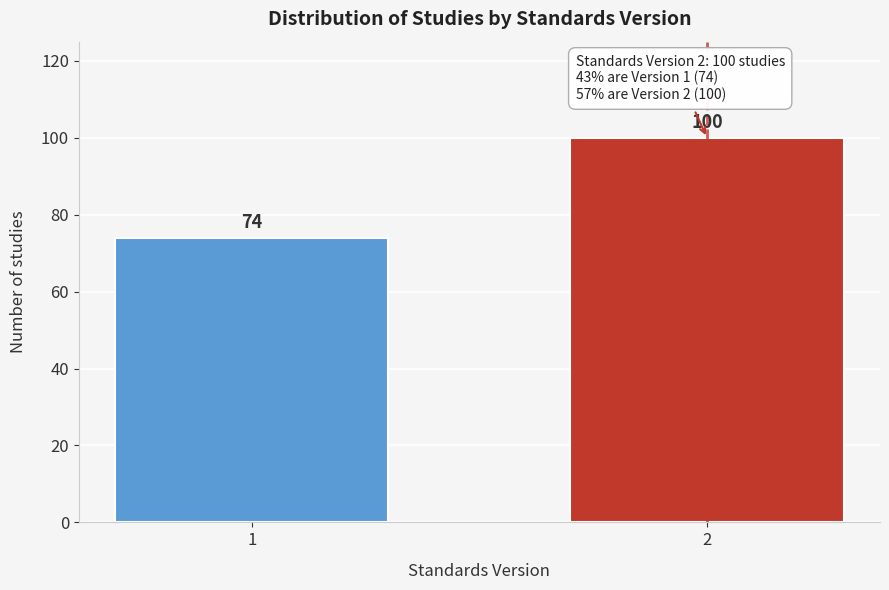

Reading left to right, extract all data points from this chart.

1=74	2=100